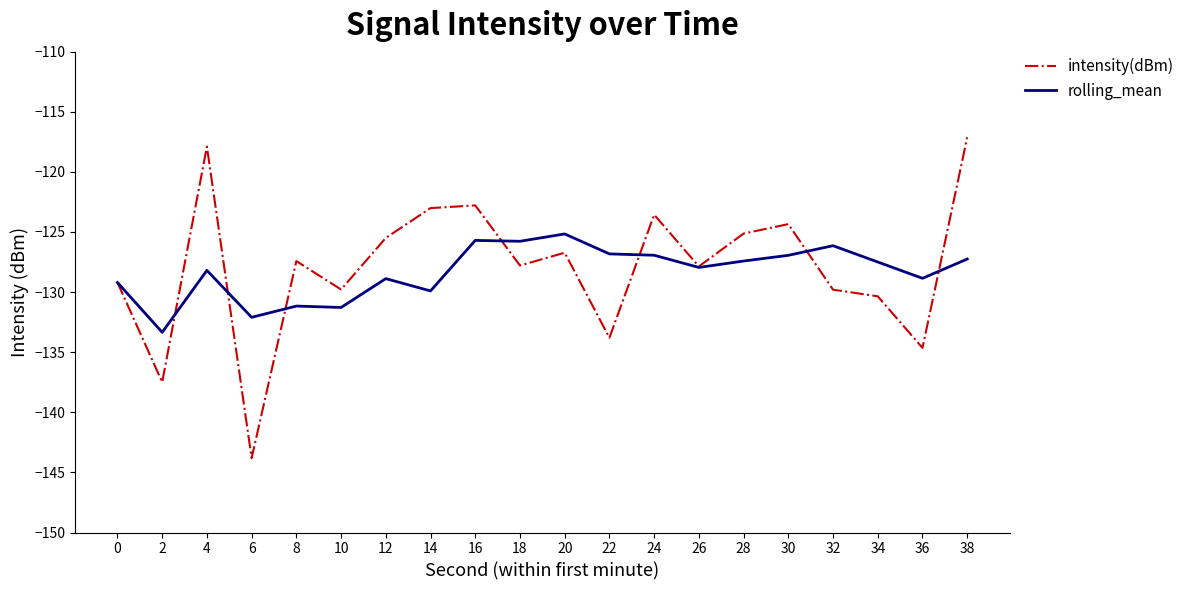

Rank the series by their average value, from highest to lowest.

intensity(dBm), rolling_mean